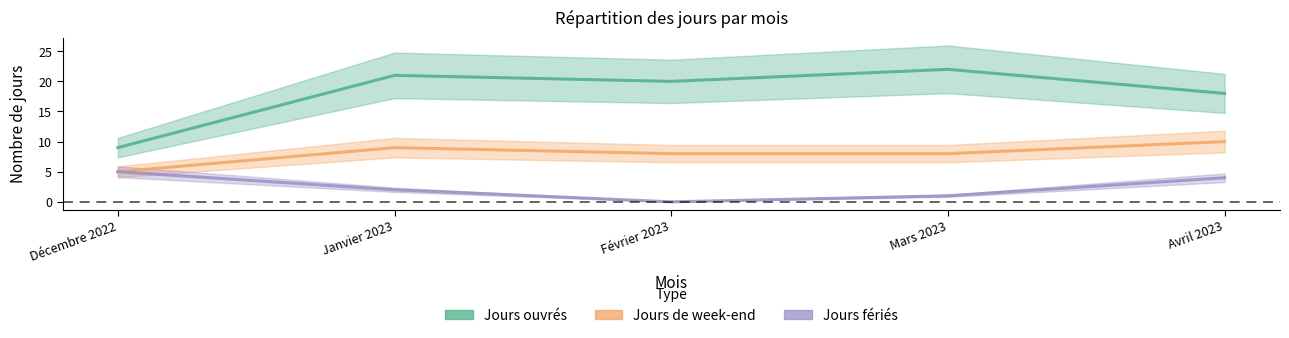

What is the value of the Jours fériés point at the 2nd from the left?

2